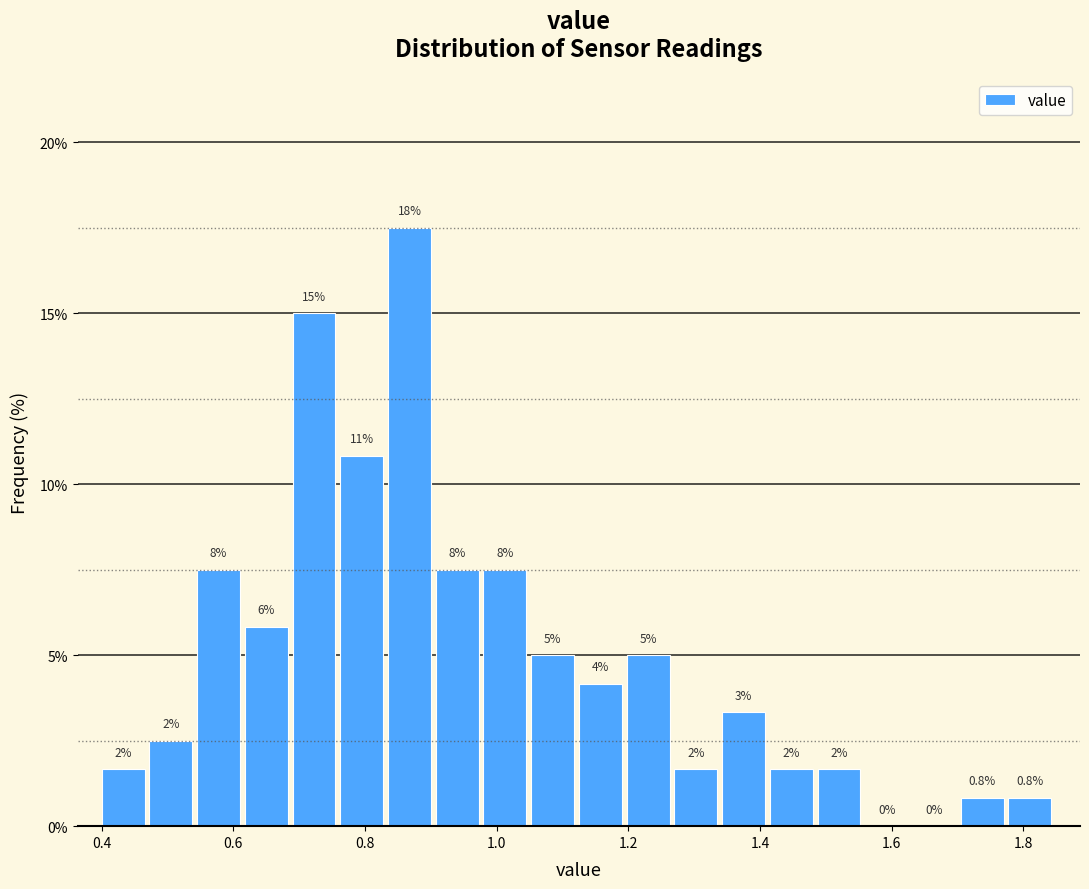

Read against the x-axis, roughly where is the centre of the tallest bar?

0.86